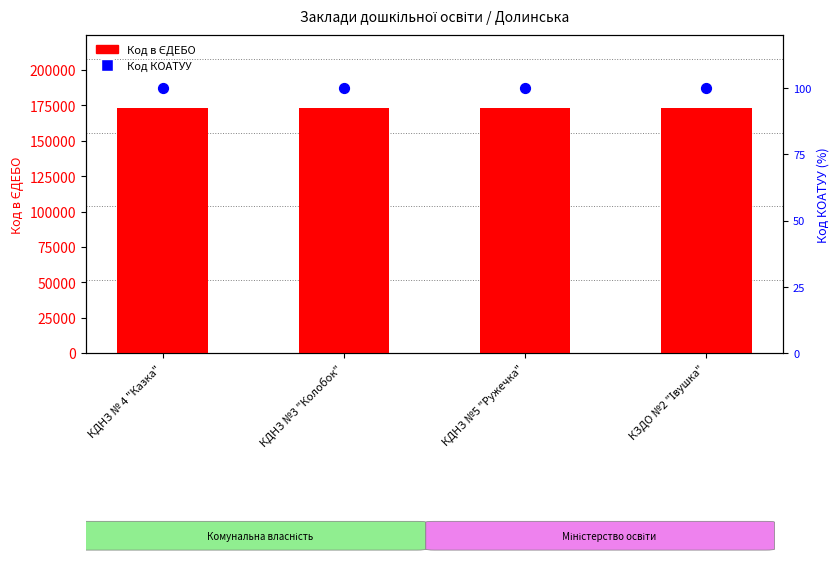

What is the total value across all series at КДНЗ №3 "Колобок"?

172979